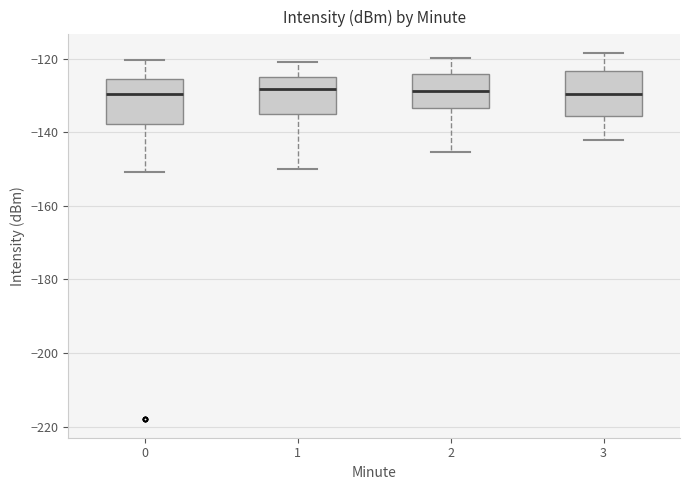

Where is the upper edge of the box at x = 2 on the y-axis? The values are not printed on the chart, so give them approximately, as read against the axis.

-124